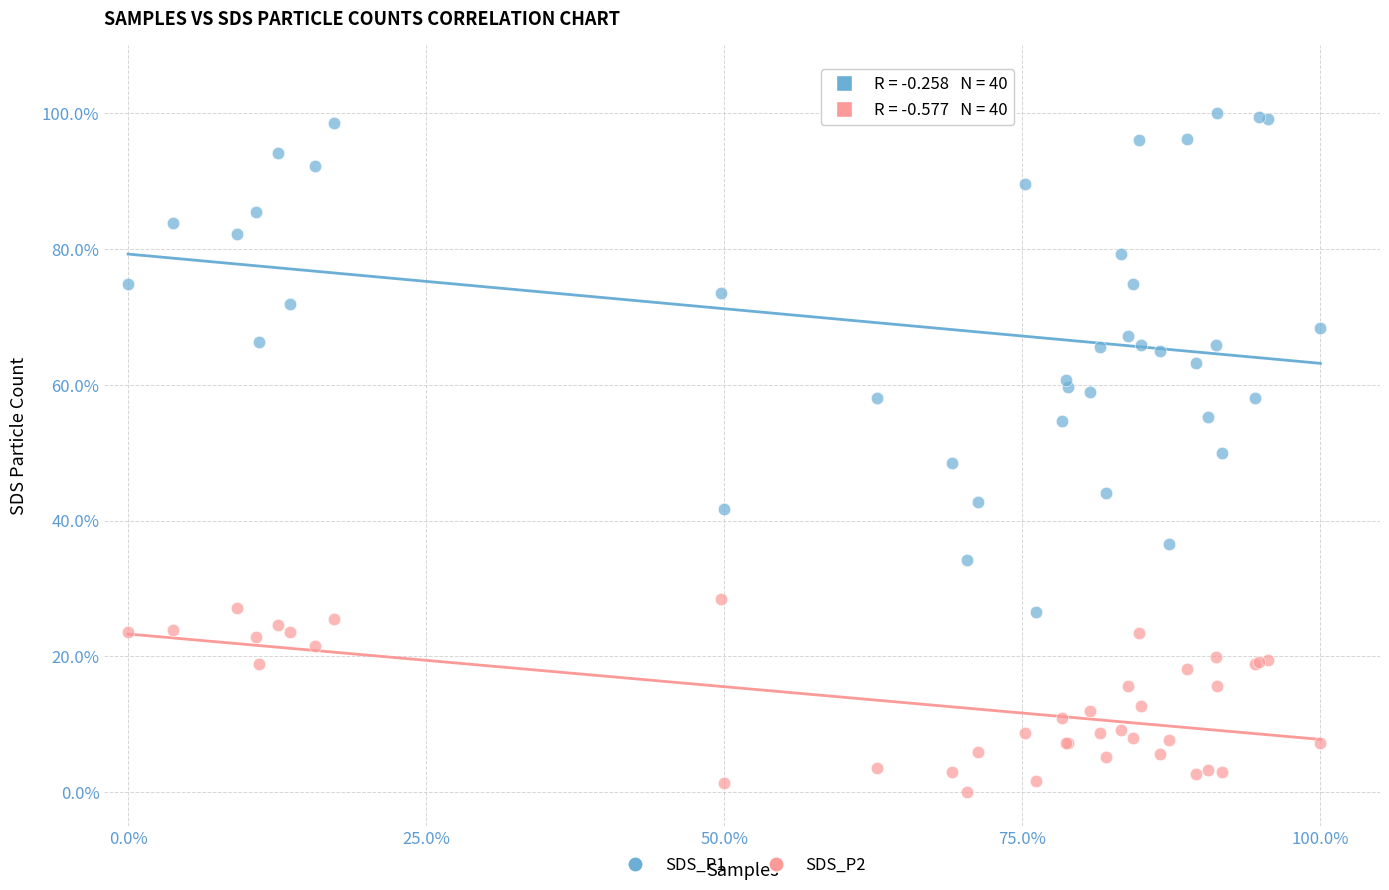

Which series contains the highest Y value?

SDS_P1